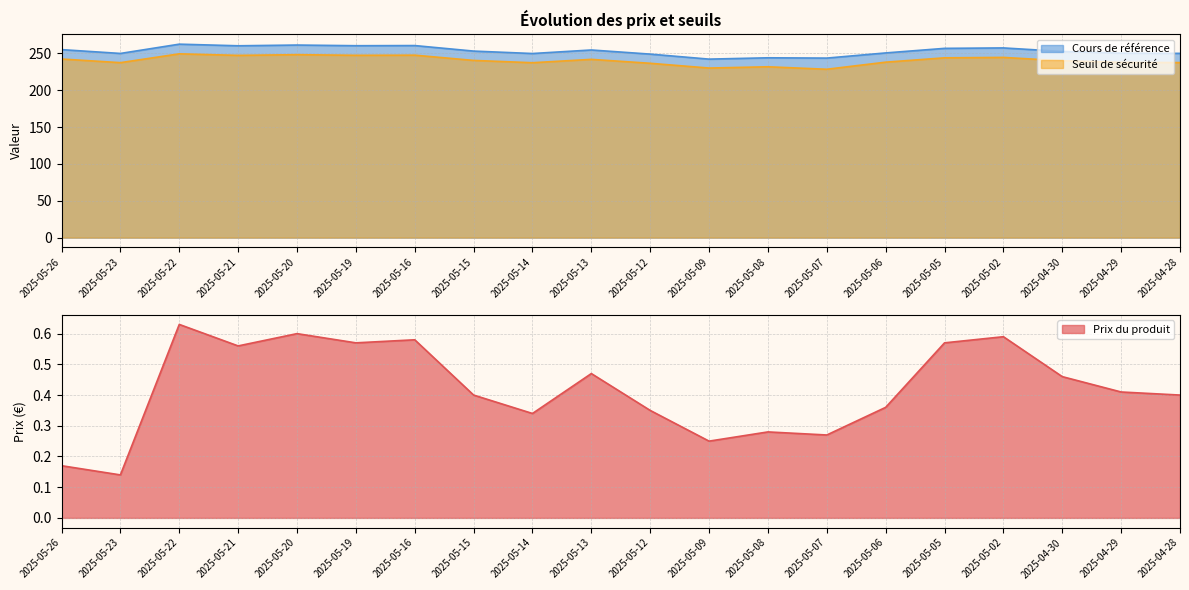

Is the value of Cours de référence at 2025-05-21 greater than the value of Seuil de sécurité at 2025-05-21?

Yes